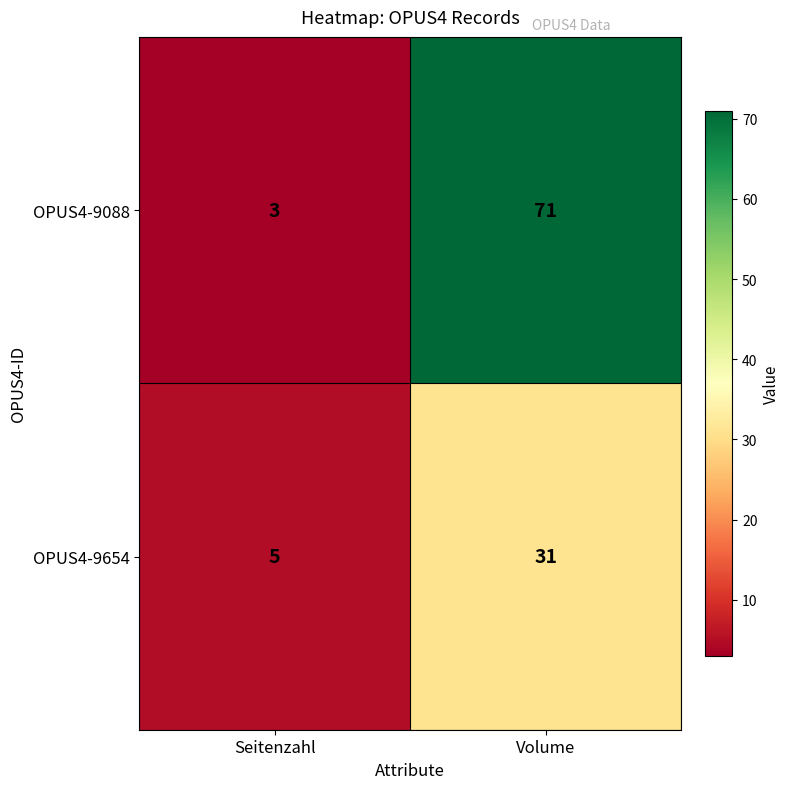

The value of OPUS4-9654 at Volume is 54. True or false?

False